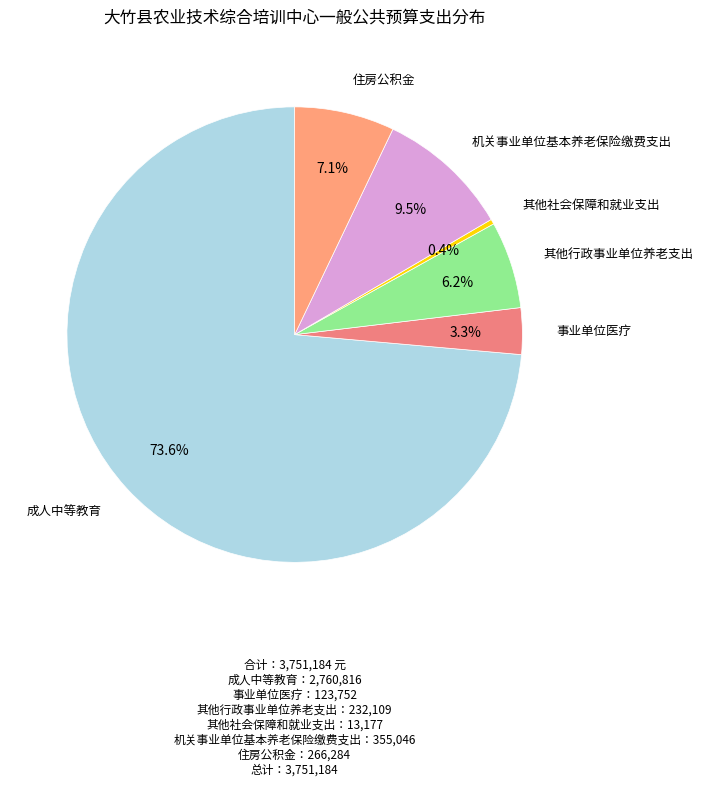

How many segments does this pie chart have?

6